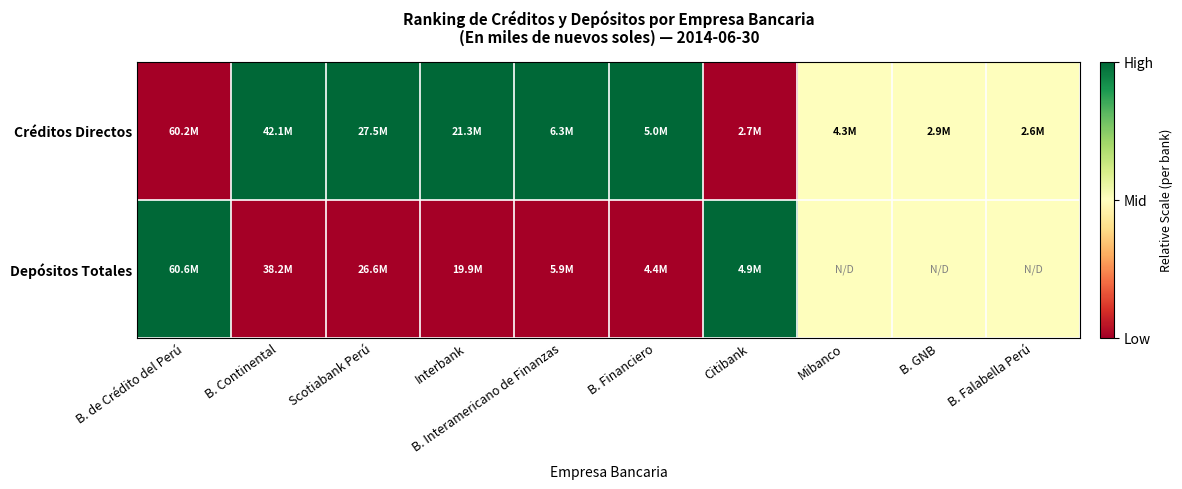

At Scotiabank Perú, list the series in order from largest to smallest.

Créditos Directos, Depósitos Totales